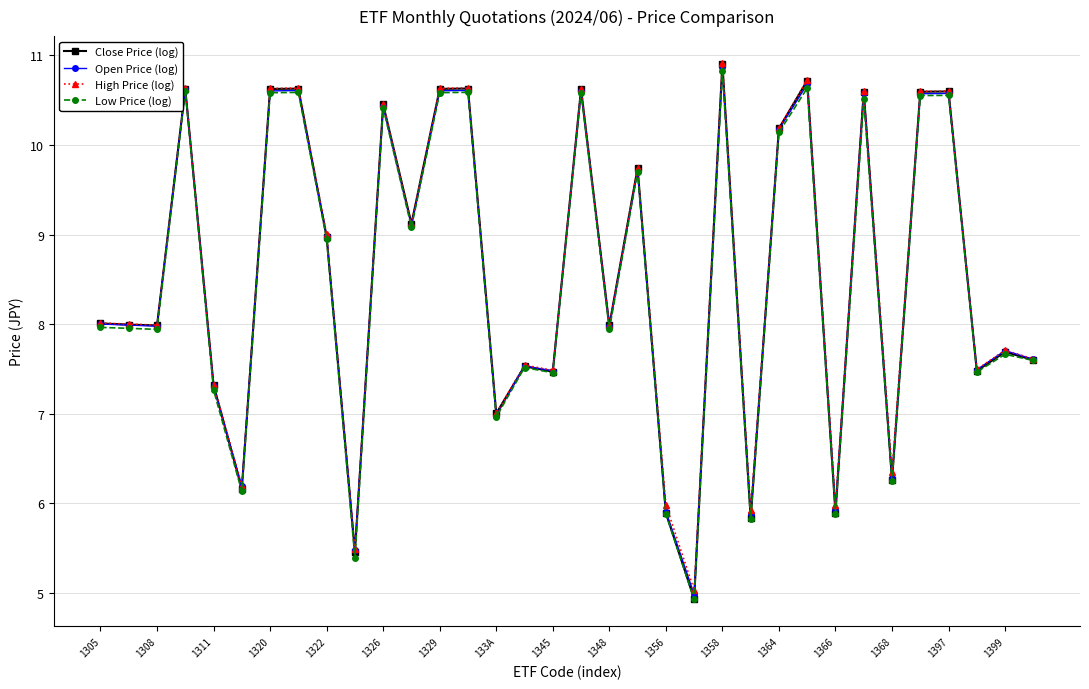

True or false: High Price (log) has more than 1 interior local peaks.

True